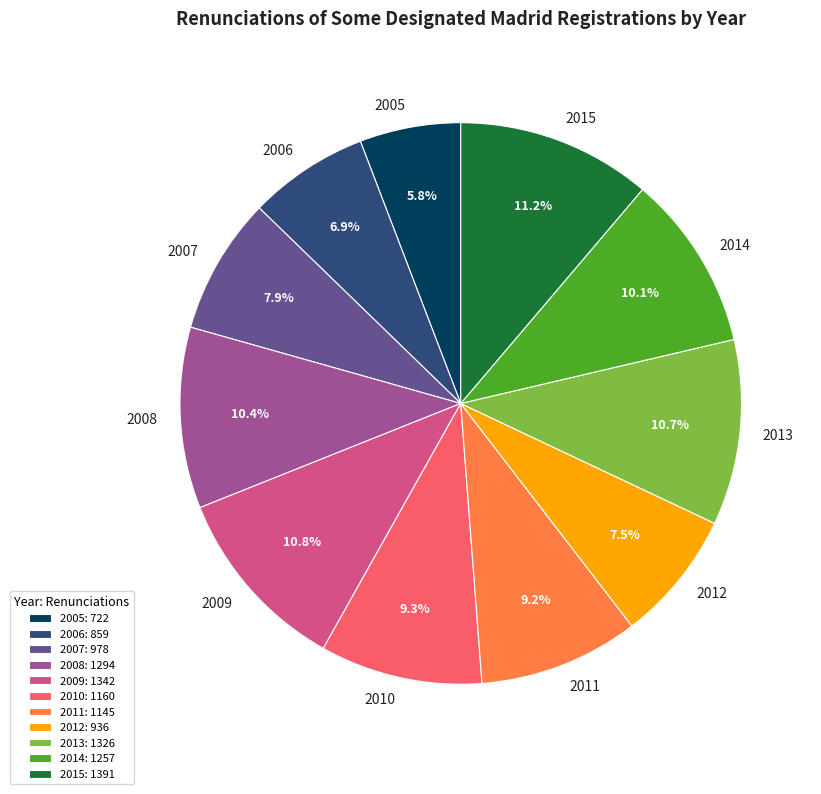

How many segments does this pie chart have?

11